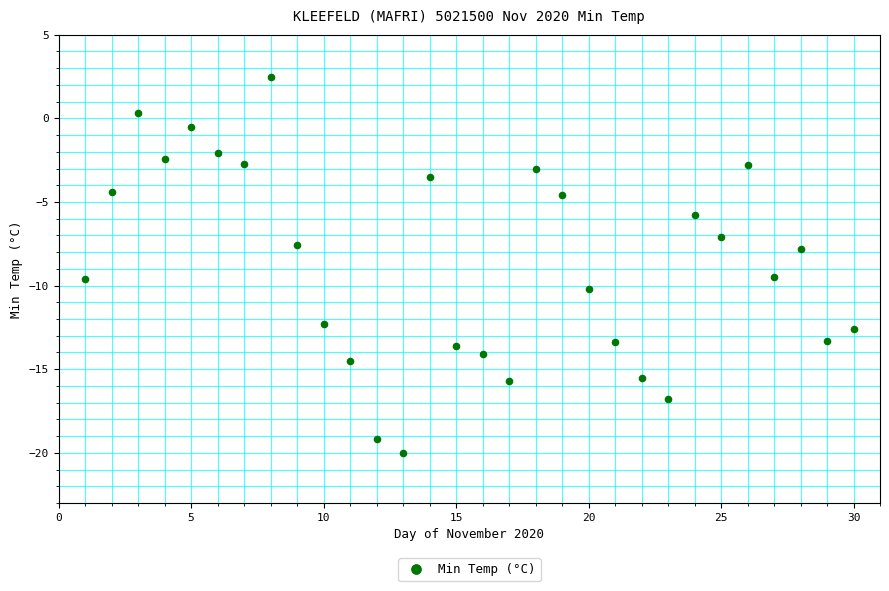

What is the range of Y values (max minus min)?

22.5